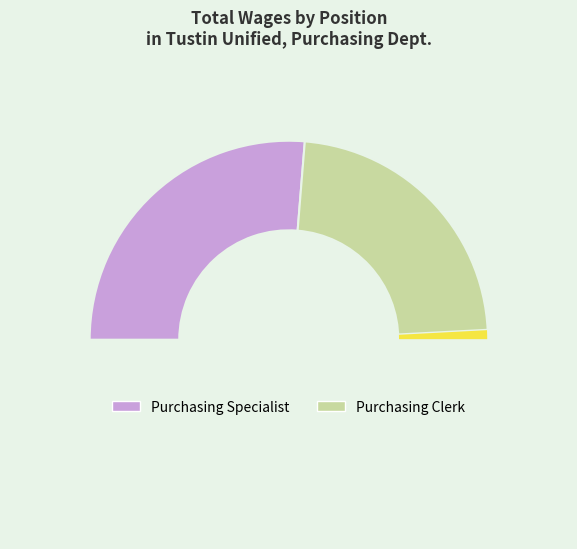

Is there any slice that represents more than half of the pie?

No